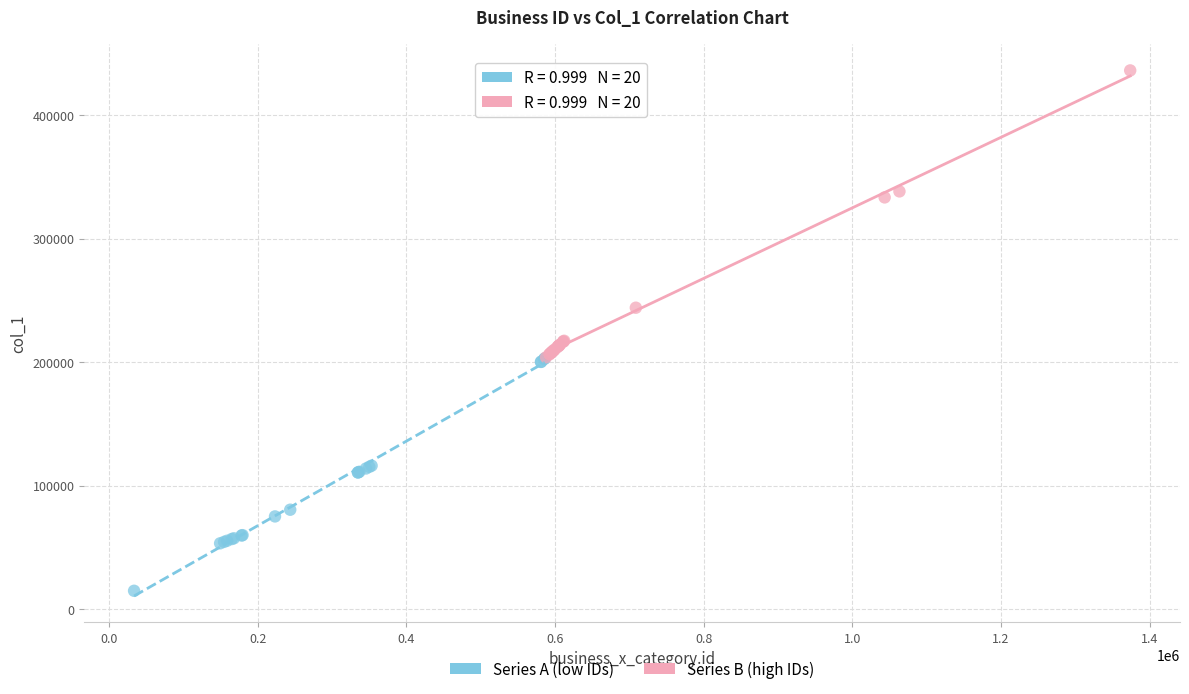

Which series has the widest spread of Y values?

Series B (high IDs)